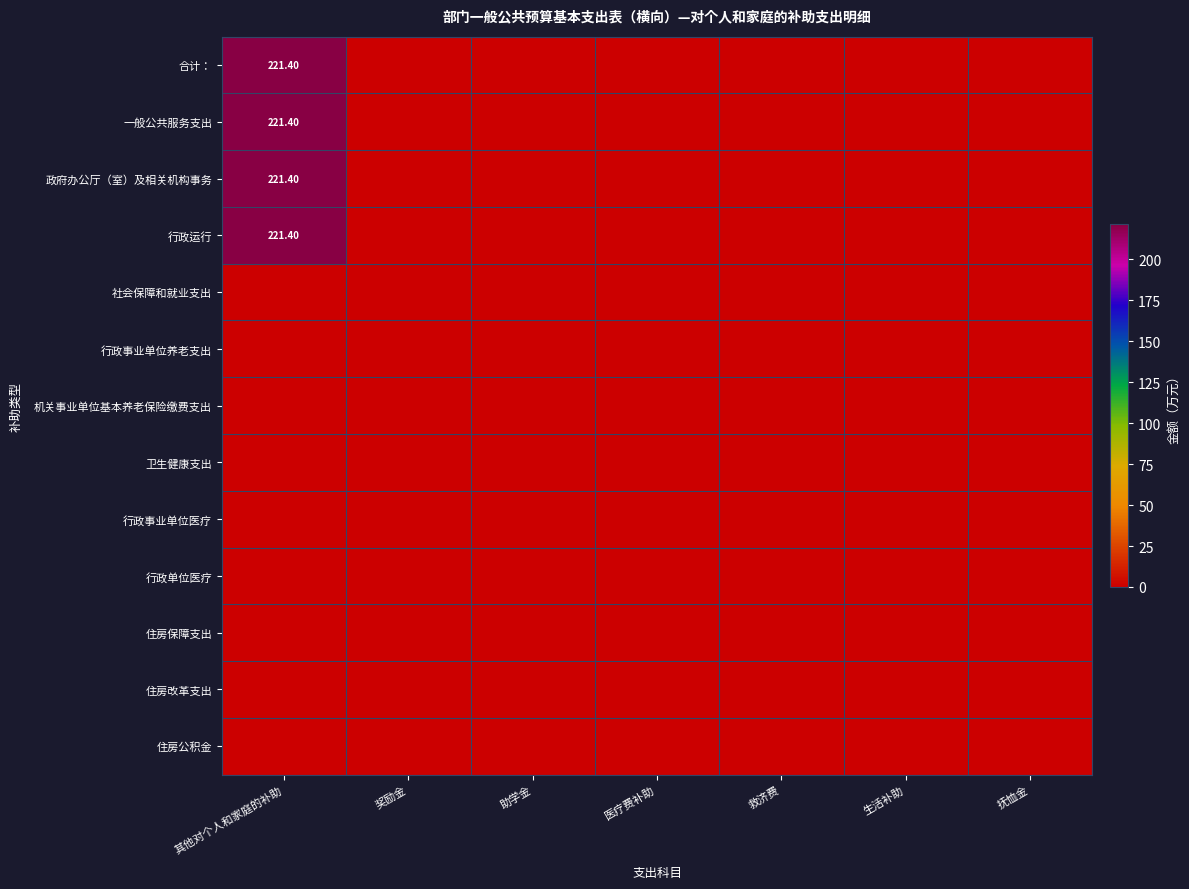

How many categories are shown in the chart?

7